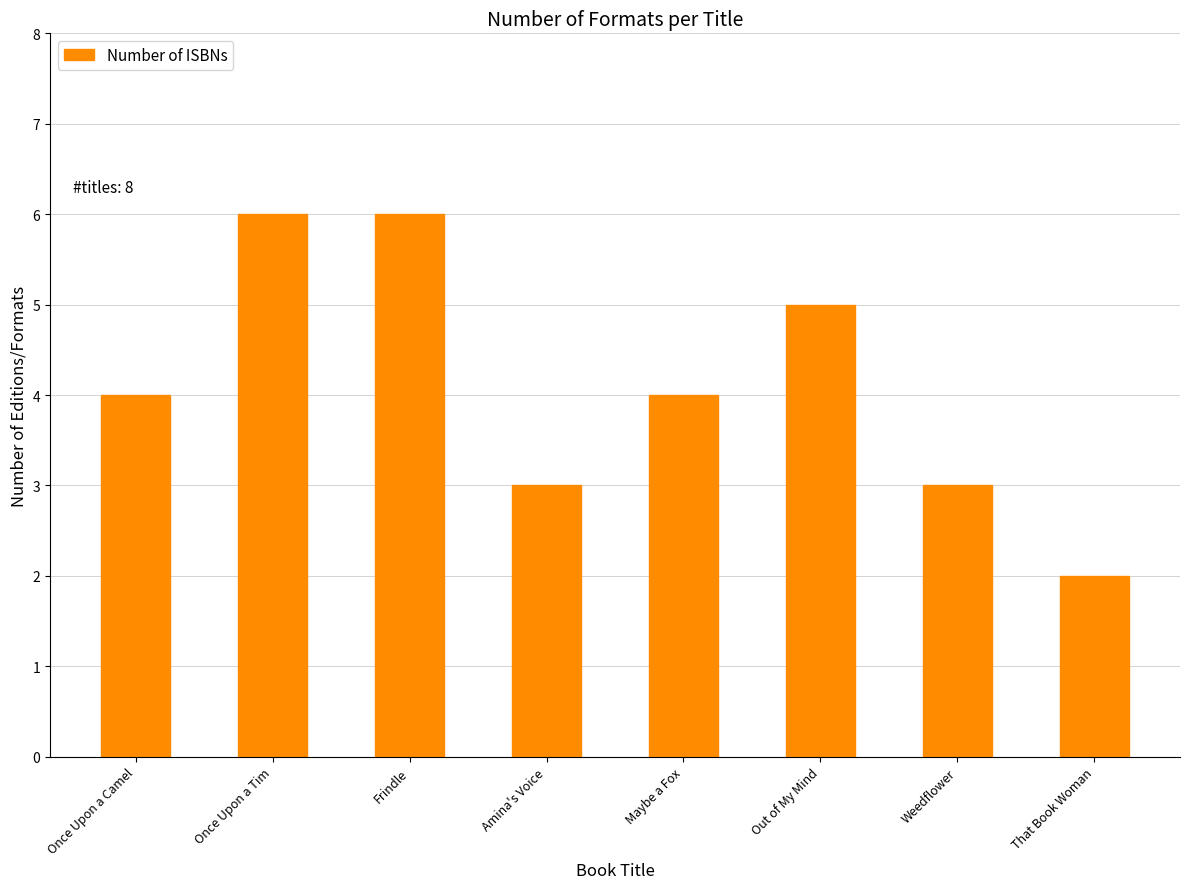

What is the change in value from Frindle to Weedflower?

-3